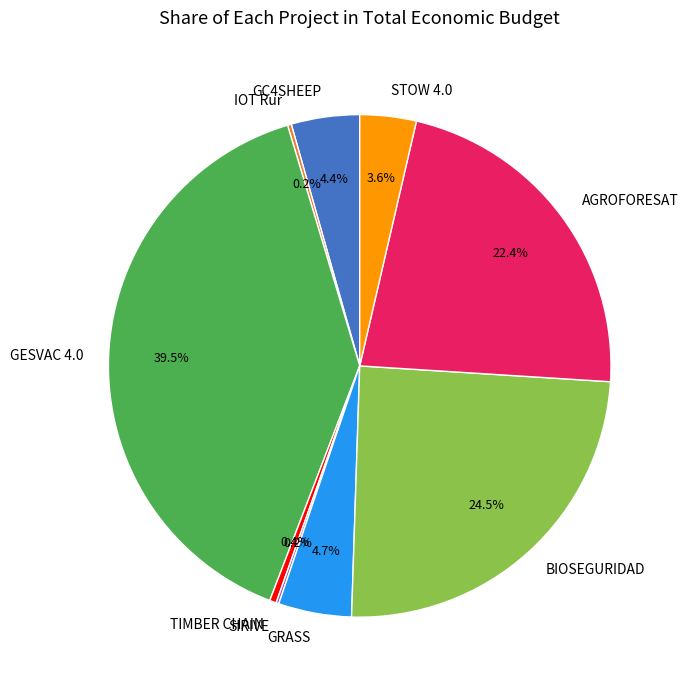

To the nearest percent, what portion does AGROFORESAT represent?

22%